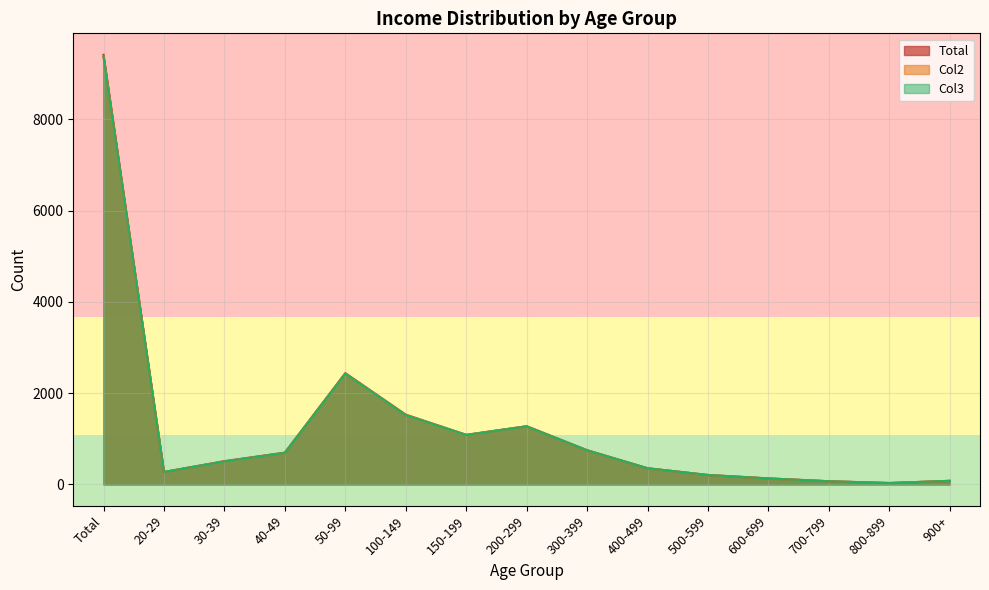

Is it true that Col3 equals 594 at 150-199?

False